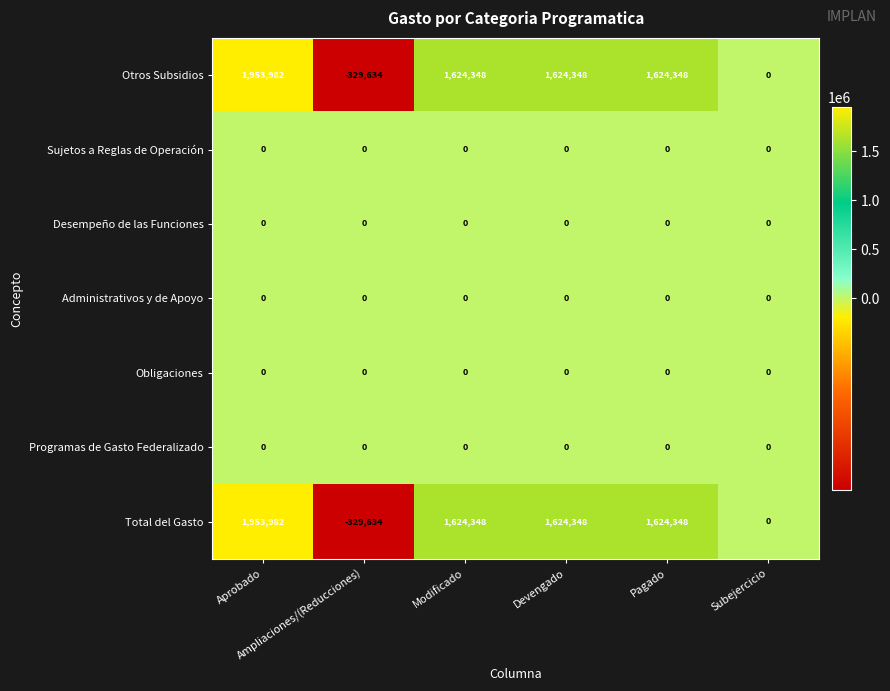

What is the total value across all series at Aprobado?

3907964